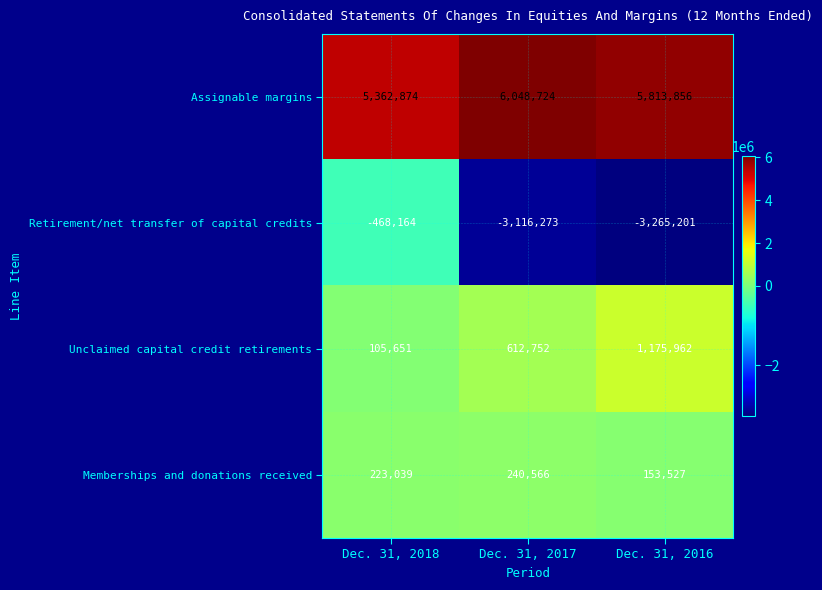

What is the total value across all series at Dec. 31, 2016?

3878144